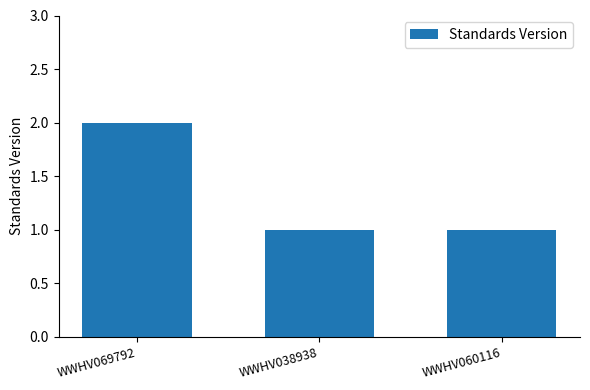

How many distinct data groups are displayed?

1